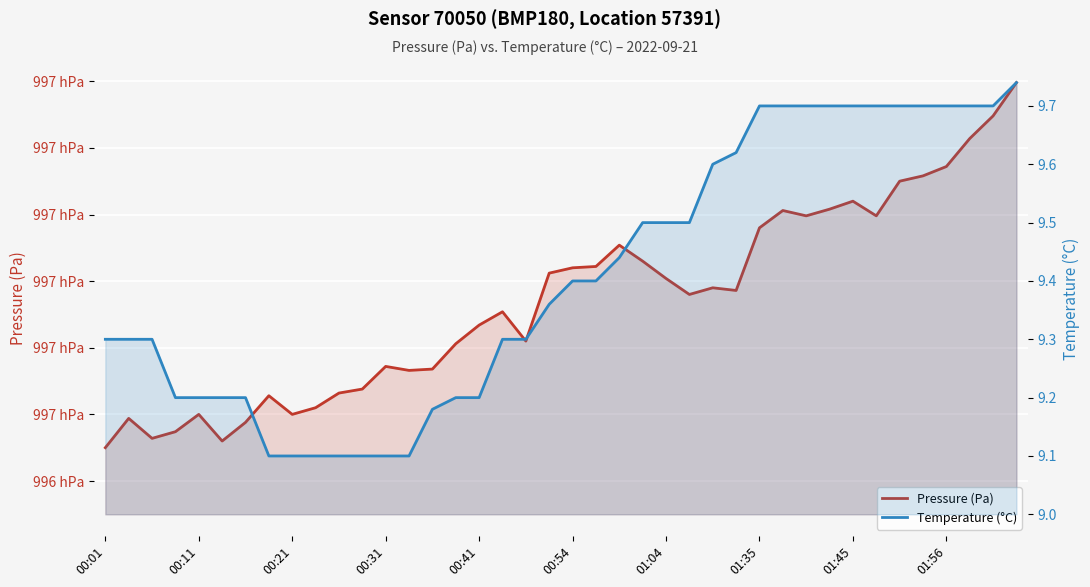

True or false: Pressure (Pa) and Temperature (°C) intersect in this chart.

False